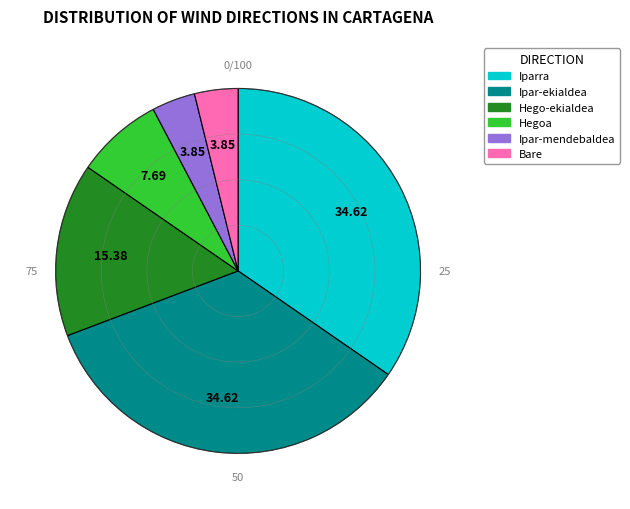

Combined, do Ipar-ekialdea and Bare account for over 50%?

No